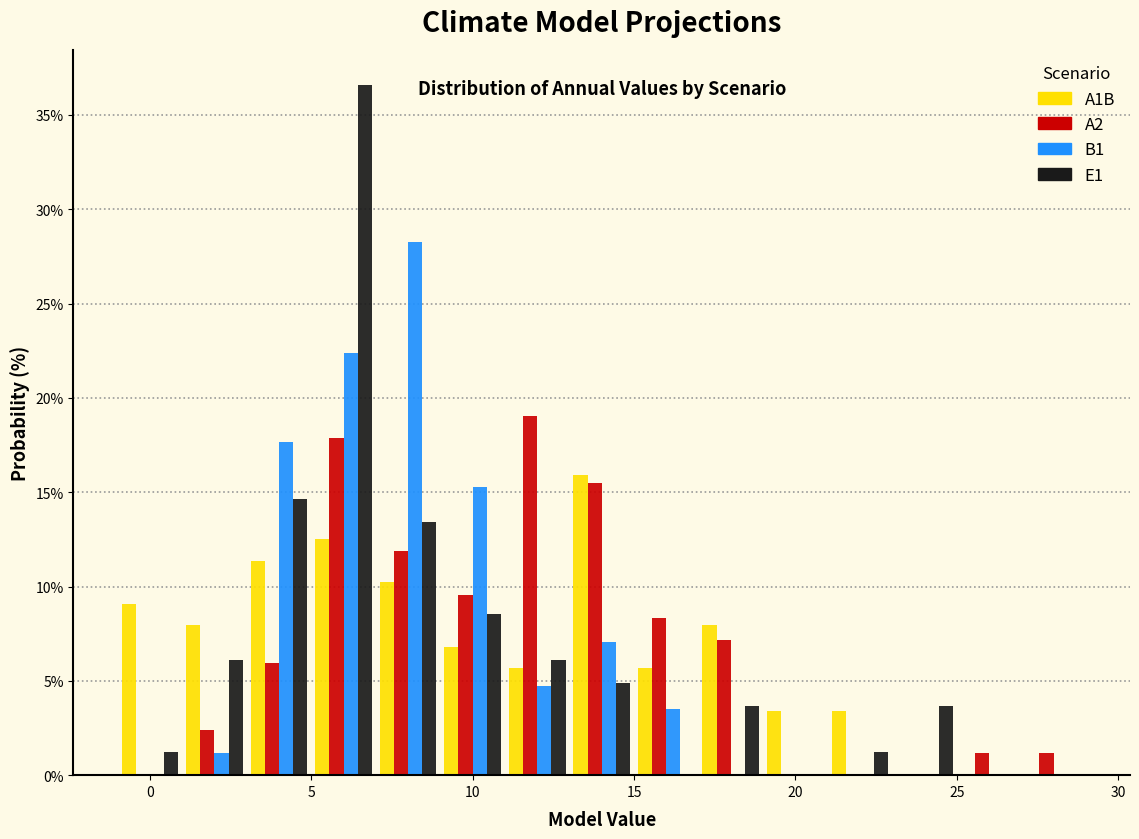

Reading left to right, transcribe this chart: for each range on the x-axis, give the height of each series' bar. The values are not printed on the chart, so give them approximately, as read against the axis.

-1 to 1: A1B=9.0	A2=0	B1=0	E1=1.0
1 to 3: A1B=8.0	A2=2.5	B1=1.0	E1=6.0
3 to 5: A1B=11.5	A2=6.0	B1=17.5	E1=14.5
5 to 7: A1B=12.5	A2=18.0	B1=22.5	E1=36.5
7 to 9: A1B=10.0	A2=12.0	B1=28.0	E1=13.5
9 to 11: A1B=7.0	A2=9.5	B1=15.5	E1=8.5
11 to 13: A1B=5.5	A2=19.0	B1=4.5	E1=6.0
13 to 15: A1B=16.0	A2=15.5	B1=7.0	E1=5.0
15 to 17: A1B=5.5	A2=8.5	B1=3.5	E1=0
17 to 19: A1B=8.0	A2=7.0	B1=0	E1=3.5
19 to 21: A1B=3.5	A2=0	B1=0	E1=0
21 to 23: A1B=3.5	A2=0	B1=0	E1=1.0
23 to 25: A1B=0	A2=0	B1=0	E1=3.5
25 to 27: A1B=0	A2=1.0	B1=0	E1=0
27 to 29: A1B=0	A2=1.0	B1=0	E1=0